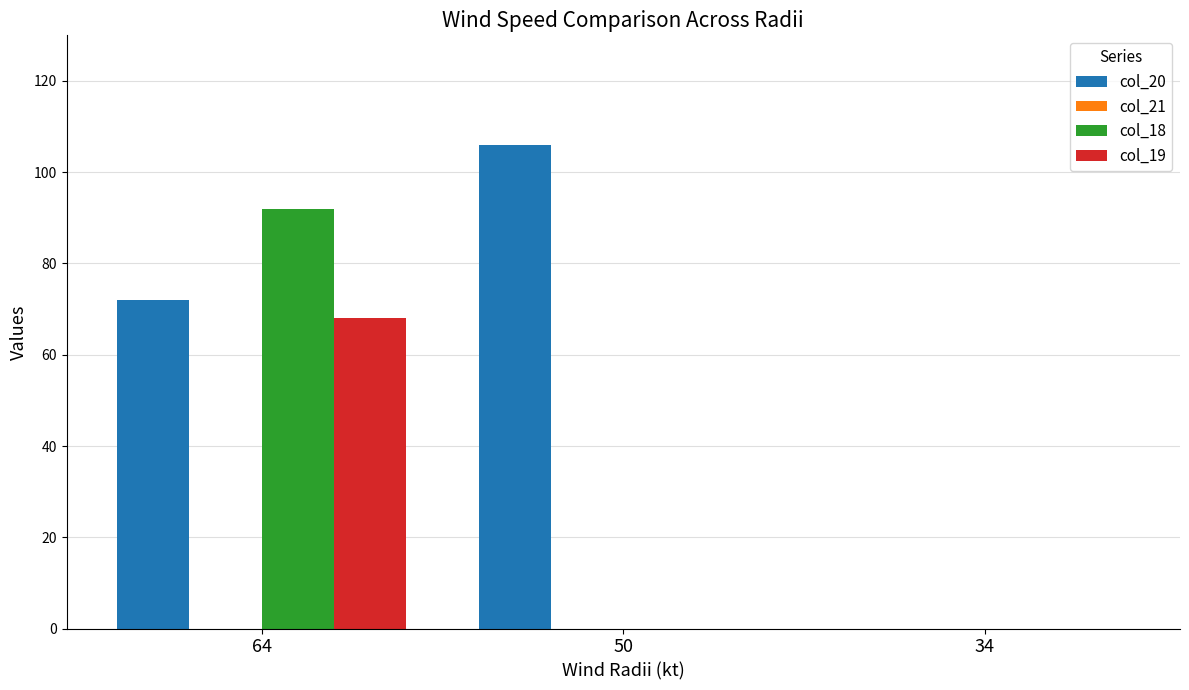

Is the value of col_20 at 64 greater than the value of col_19 at 34?

Yes